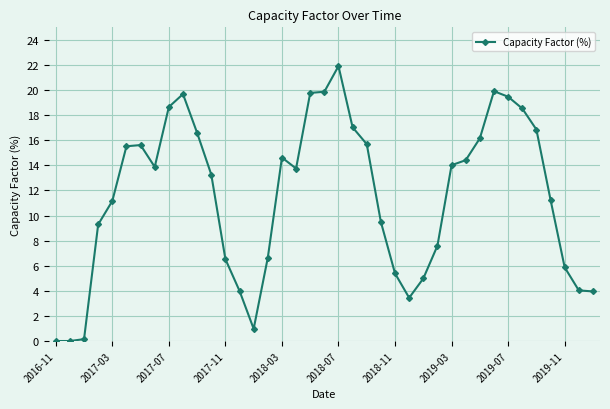

What is the sum of all values?

449.9